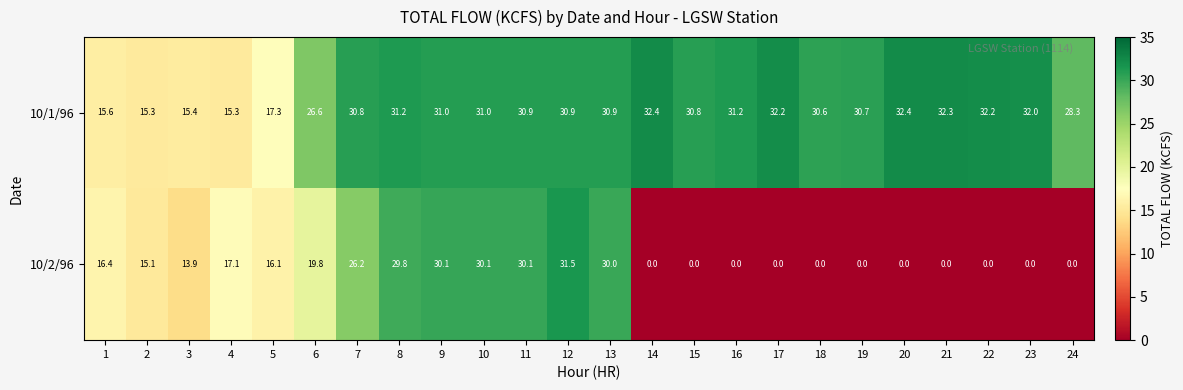

How many categories are shown in the chart?

24